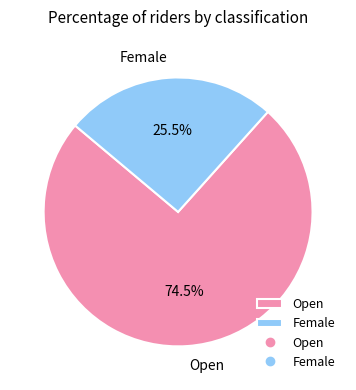

What is the majority slice?

Open